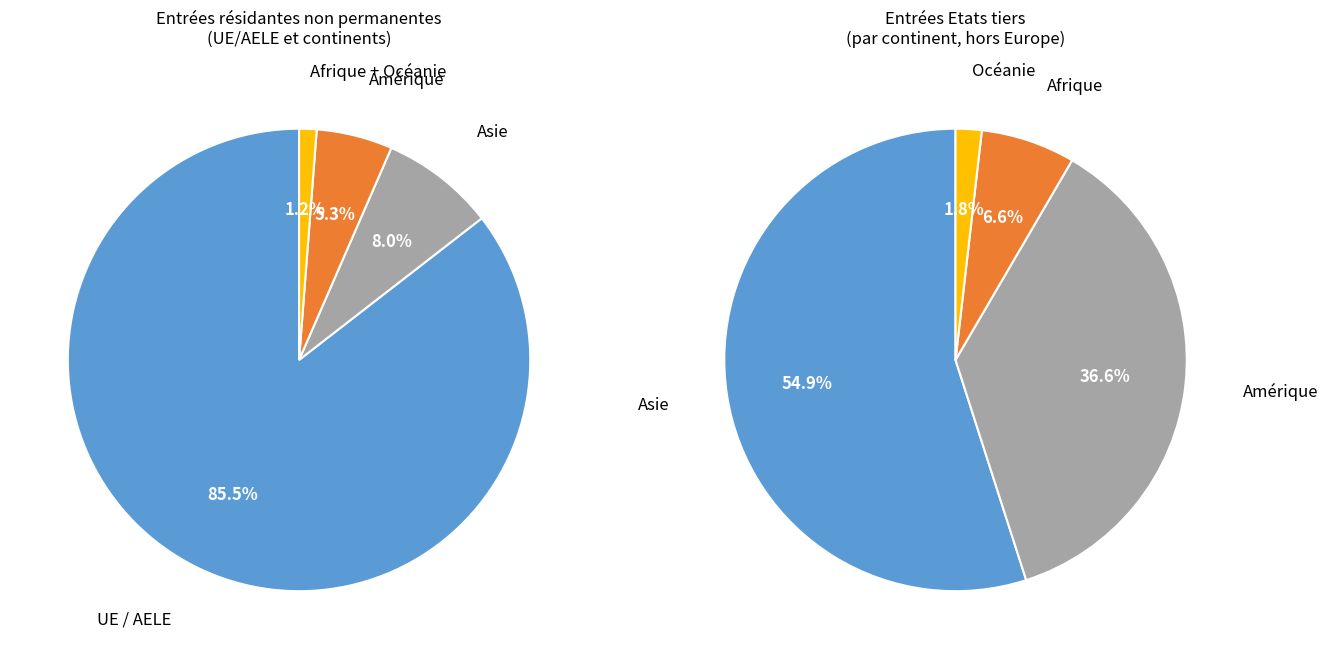

Does UE / AELE represent more than half of the total?

Yes